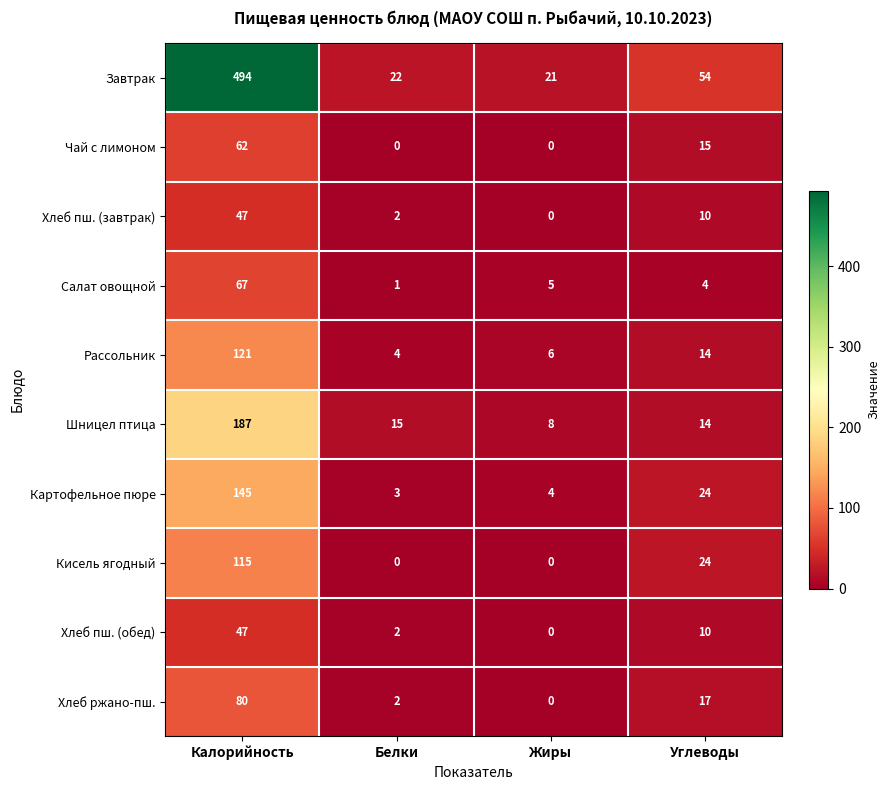

Between Калорийность and Углеводы, which series saw the biggest shift?

Завтрак